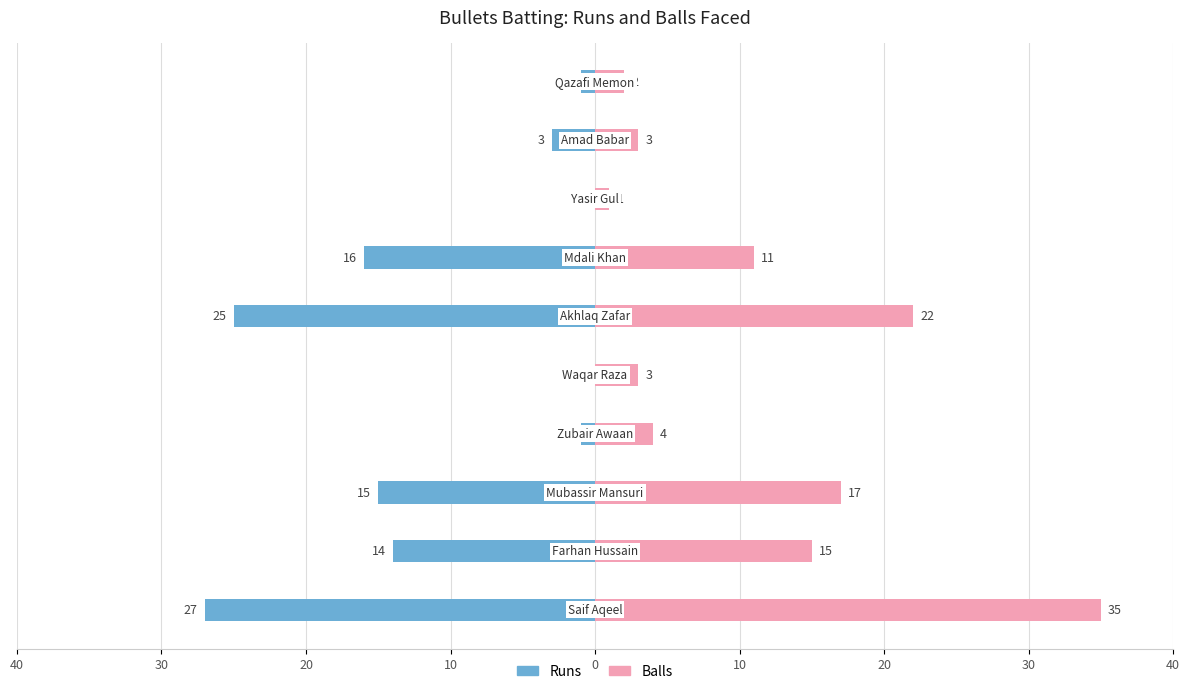

What is the difference between the second highest and minimum values in the Balls series?

21